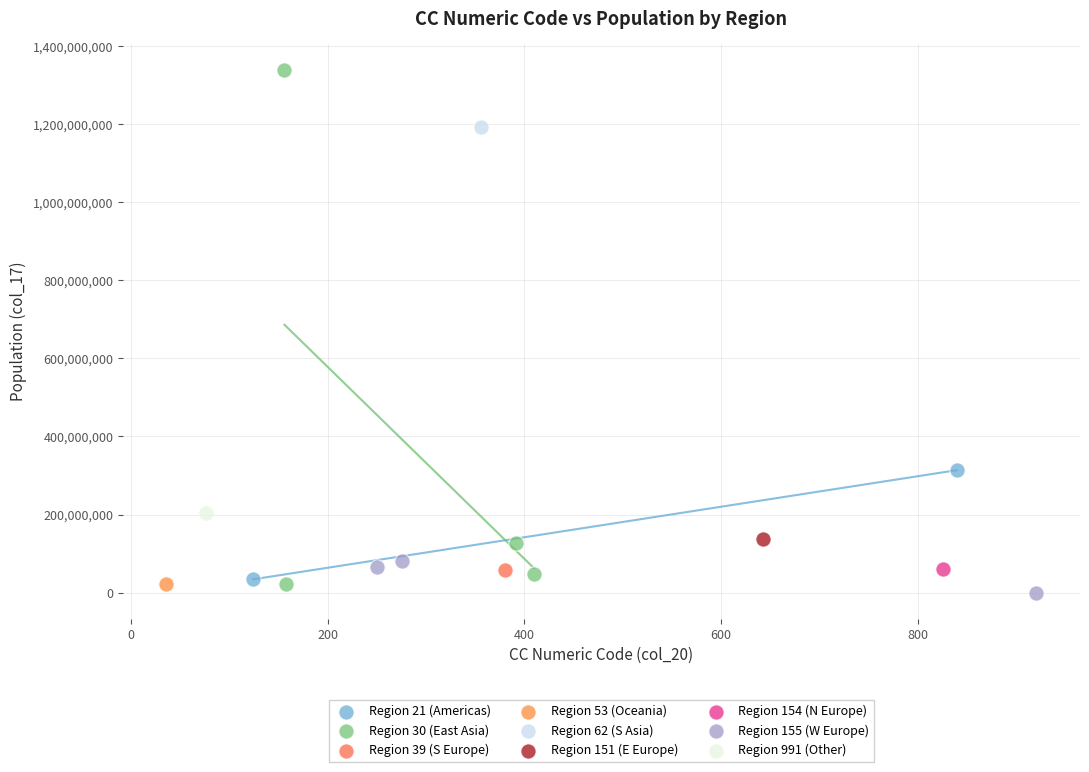

Which series contains the lowest Y value?

Region 155 (W Europe)